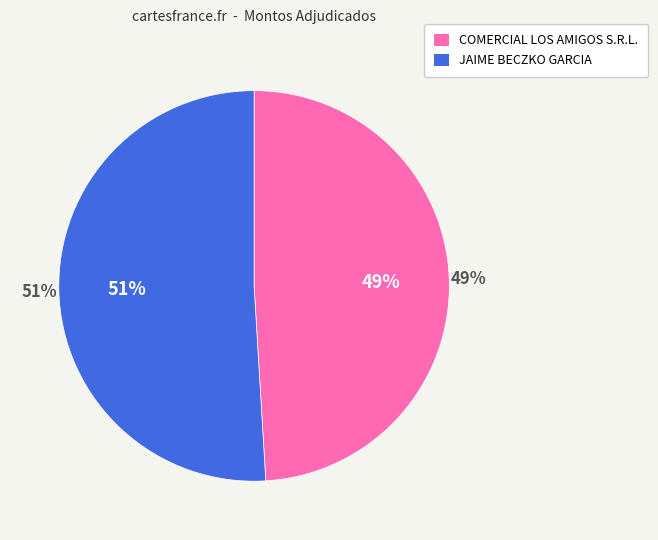

What portion of the pie excludes COMERCIAL LOS AMIGOS S.R.L.?

51.0%